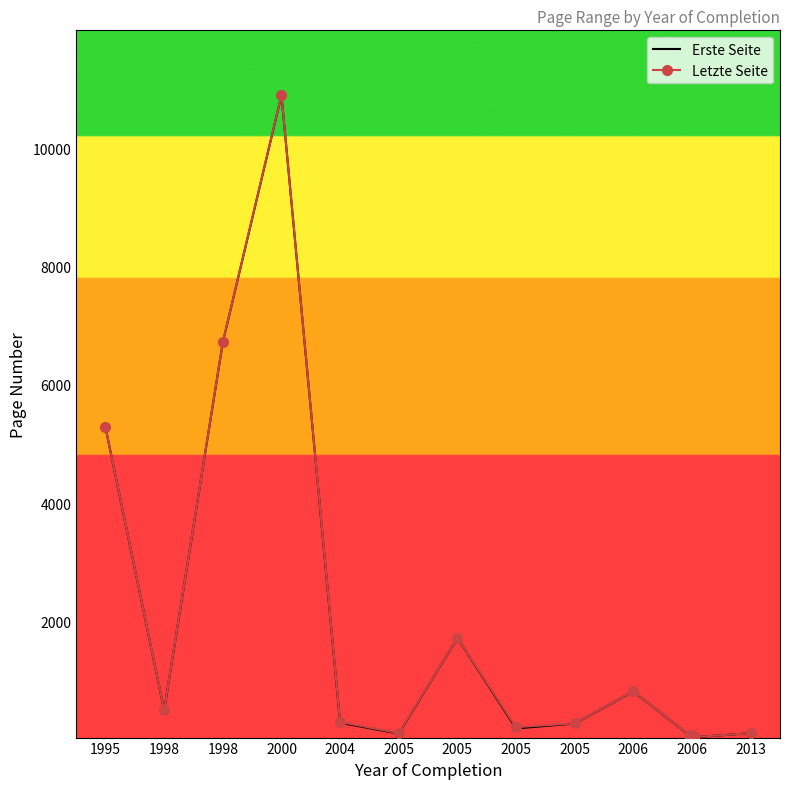

What is the difference between the Erste Seite values at 2005 and 2000?

10789